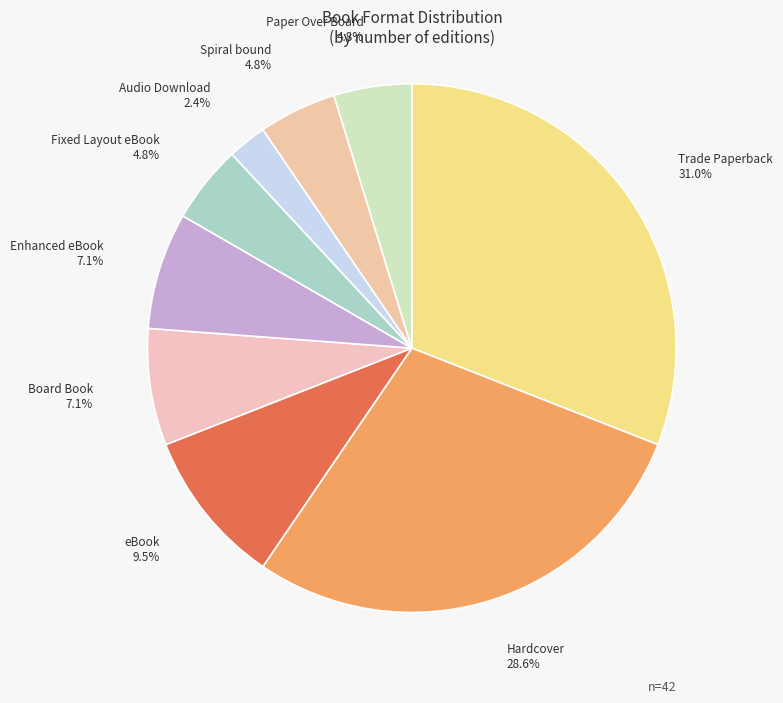

Is the sum of Spiral bound and Paper Over Board greater than half?

No